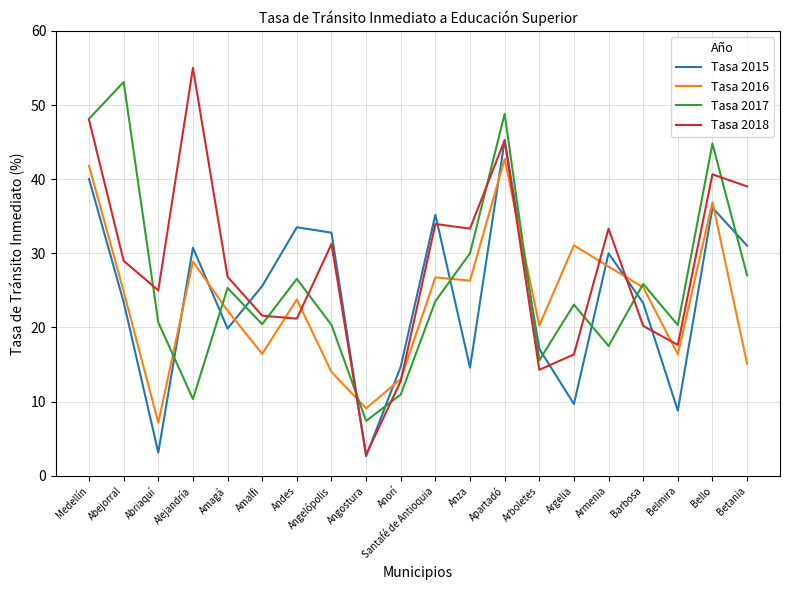

What is the difference between the highest and lowest values at Armenia?

15.8